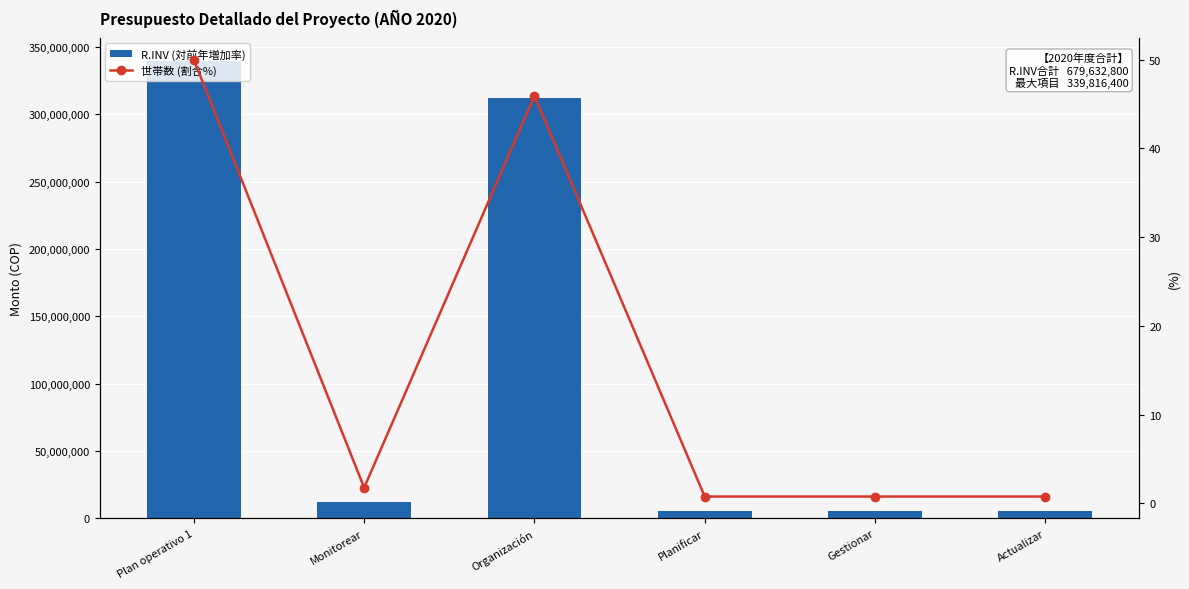

What is the value of the R.INV (対前年増加率) bar at the 5th from the left?

5204100.0